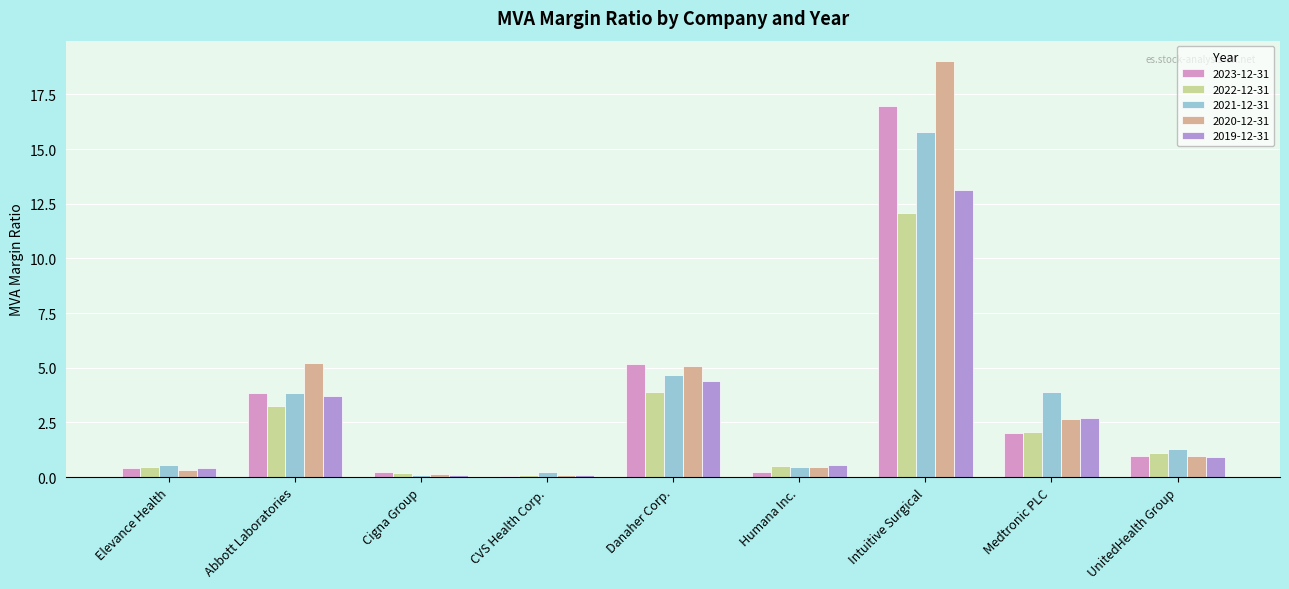

Where is 2020-12-31 nearest to the value 9?

Abbott Laboratories